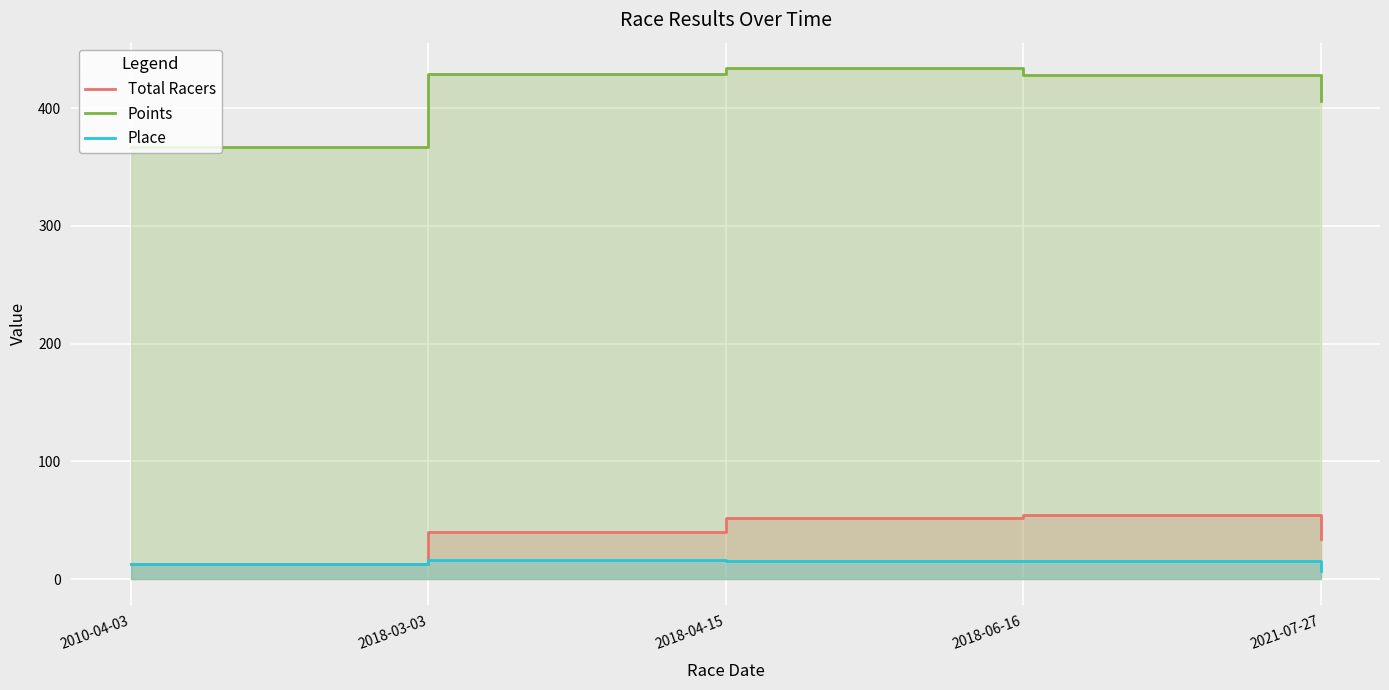

True or false: Place has a value of 15.0 at 2018-06-16.

True